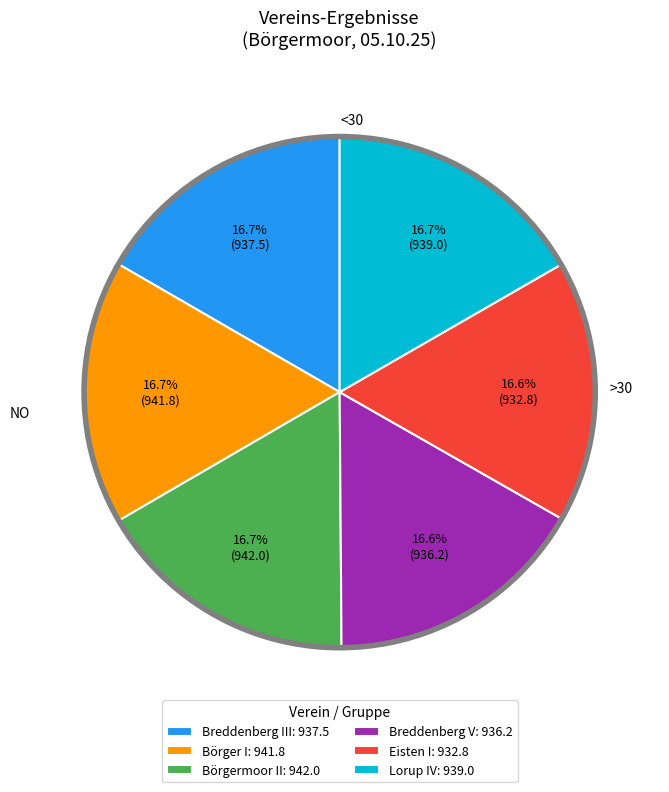

Combined, what portion of the pie is Börgermoor II and Lorup IV?

33.4%